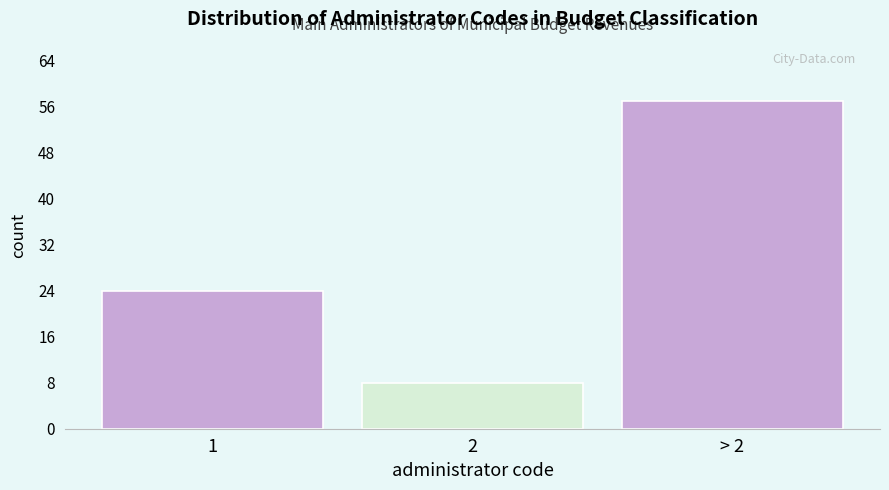

Reading left to right, list all the values displayed in this chart.

24	8	57